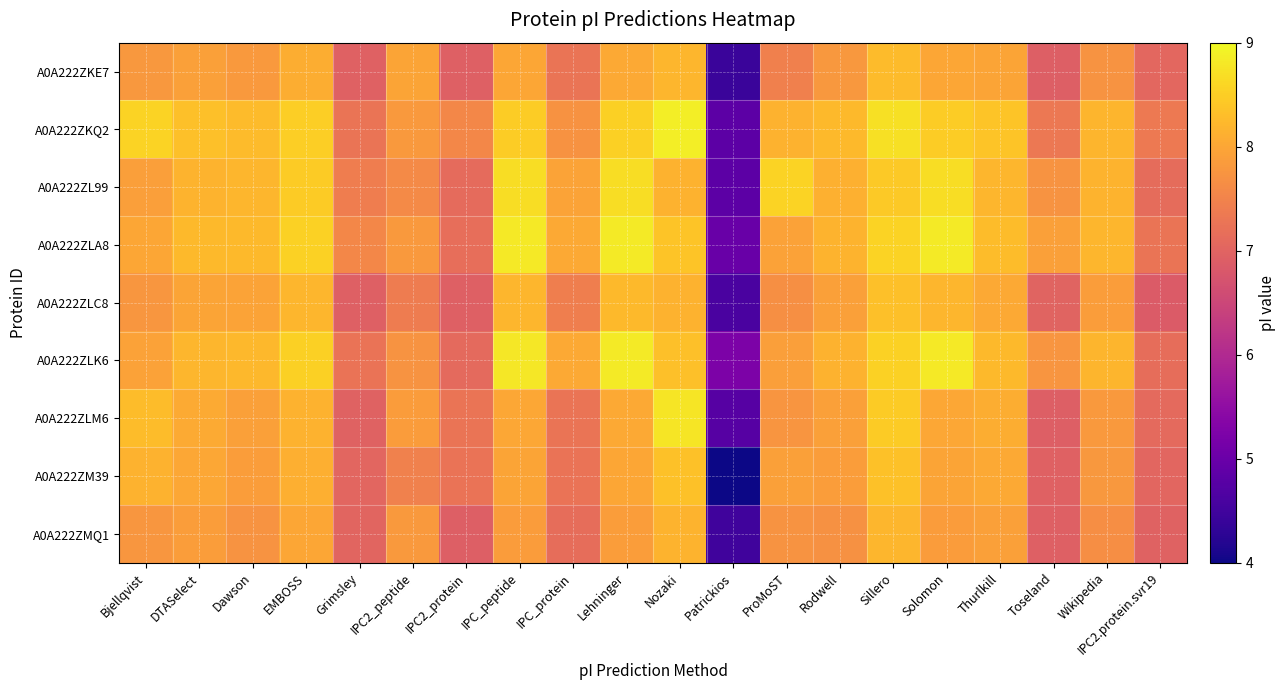

Reading left to right, extract all data points from this chart.

A0A222ZKE7: Bjellqvist=7.8	DTASelect=7.9	Dawson=7.8	EMBOSS=8.1	Grimsley=7.0	IPC2_peptide=8.0	IPC2_protein=6.9	IPC_peptide=8.0	IPC_protein=7.3	Lehninger=8.0	Nozaki=8.2	Patrickios=4.4	ProMoST=7.5	Rodwell=7.8	Sillero=8.3	Solomon=8.0	Thurlkill=8.0	Toseland=6.9	Wikipedia=7.7	IPC2.protein.svr19=7.1
A0A222ZKQ2: Bjellqvist=8.6	DTASelect=8.3	Dawson=8.3	EMBOSS=8.5	Grimsley=7.3	IPC2_peptide=7.8	IPC2_protein=7.6	IPC_peptide=8.5	IPC_protein=7.7	Lehninger=8.5	Nozaki=8.9	Patrickios=4.8	ProMoST=8.2	Rodwell=8.2	Sillero=8.7	Solomon=8.5	Thurlkill=8.4	Toseland=7.3	Wikipedia=8.2	IPC2.protein.svr19=7.3
A0A222ZL99: Bjellqvist=7.9	DTASelect=8.2	Dawson=8.2	EMBOSS=8.5	Grimsley=7.4	IPC2_peptide=7.6	IPC2_protein=7.1	IPC_peptide=8.7	IPC_protein=8.0	Lehninger=8.7	Nozaki=8.2	Patrickios=4.8	ProMoST=8.6	Rodwell=8.1	Sillero=8.4	Solomon=8.7	Thurlkill=8.2	Toseland=7.7	Wikipedia=8.2	IPC2.protein.svr19=7.1
A0A222ZLA8: Bjellqvist=8.0	DTASelect=8.2	Dawson=8.2	EMBOSS=8.5	Grimsley=7.6	IPC2_peptide=7.8	IPC2_protein=7.2	IPC_peptide=8.8	IPC_protein=8.0	Lehninger=8.8	Nozaki=8.4	Patrickios=5.0	ProMoST=7.9	Rodwell=8.2	Sillero=8.6	Solomon=8.8	Thurlkill=8.3	Toseland=7.9	Wikipedia=8.2	IPC2.protein.svr19=7.3
A0A222ZLC8: Bjellqvist=7.8	DTASelect=8.0	Dawson=8.0	EMBOSS=8.2	Grimsley=6.9	IPC2_peptide=7.4	IPC2_protein=6.9	IPC_peptide=8.2	IPC_protein=7.4	Lehninger=8.2	Nozaki=8.2	Patrickios=4.6	ProMoST=7.7	Rodwell=7.9	Sillero=8.3	Solomon=8.2	Thurlkill=8.0	Toseland=7.0	Wikipedia=7.9	IPC2.protein.svr19=6.9
A0A222ZLK6: Bjellqvist=7.9	DTASelect=8.2	Dawson=8.2	EMBOSS=8.5	Grimsley=7.2	IPC2_peptide=7.7	IPC2_protein=7.1	IPC_peptide=8.8	IPC_protein=8.0	Lehninger=8.8	Nozaki=8.3	Patrickios=5.2	ProMoST=7.9	Rodwell=8.2	Sillero=8.5	Solomon=8.8	Thurlkill=8.2	Toseland=7.8	Wikipedia=8.2	IPC2.protein.svr19=7.2
A0A222ZLM6: Bjellqvist=8.3	DTASelect=8.1	Dawson=7.9	EMBOSS=8.2	Grimsley=7.0	IPC2_peptide=7.8	IPC2_protein=7.3	IPC_peptide=8.0	IPC_protein=7.3	Lehninger=8.0	Nozaki=8.8	Patrickios=4.7	ProMoST=7.8	Rodwell=7.9	Sillero=8.5	Solomon=8.0	Thurlkill=8.1	Toseland=6.9	Wikipedia=7.8	IPC2.protein.svr19=7.1
A0A222ZM39: Bjellqvist=8.2	DTASelect=8.0	Dawson=7.9	EMBOSS=8.1	Grimsley=7.0	IPC2_peptide=7.5	IPC2_protein=7.2	IPC_peptide=8.0	IPC_protein=7.2	Lehninger=8.0	Nozaki=8.3	Patrickios=4.0	ProMoST=7.9	Rodwell=7.9	Sillero=8.3	Solomon=8.0	Thurlkill=8.0	Toseland=7.0	Wikipedia=7.8	IPC2.protein.svr19=7.0
A0A222ZMQ1: Bjellqvist=7.8	DTASelect=7.9	Dawson=7.7	EMBOSS=8.0	Grimsley=7.0	IPC2_peptide=7.8	IPC2_protein=6.9	IPC_peptide=7.8	IPC_protein=7.2	Lehninger=7.9	Nozaki=8.2	Patrickios=4.5	ProMoST=7.7	Rodwell=7.7	Sillero=8.2	Solomon=7.8	Thurlkill=7.9	Toseland=6.9	Wikipedia=7.7	IPC2.protein.svr19=7.0